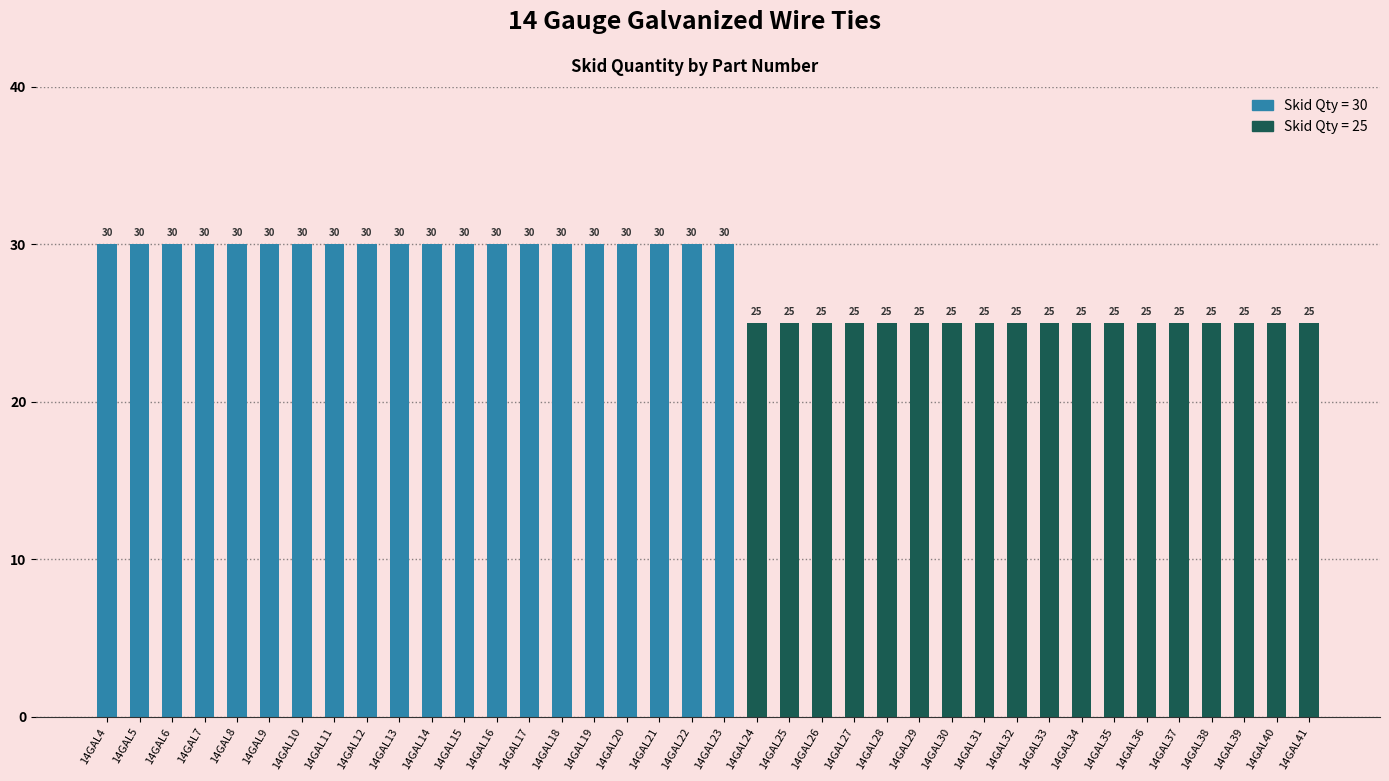

True or false: the data shows 45 at 14GAL24.

False